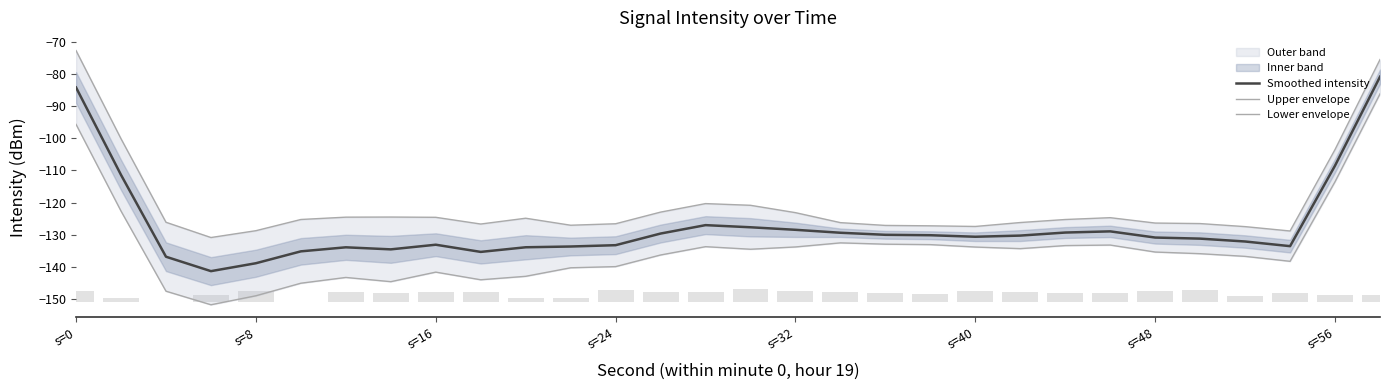

How many data points in Smoothed intensity are above -130?

11